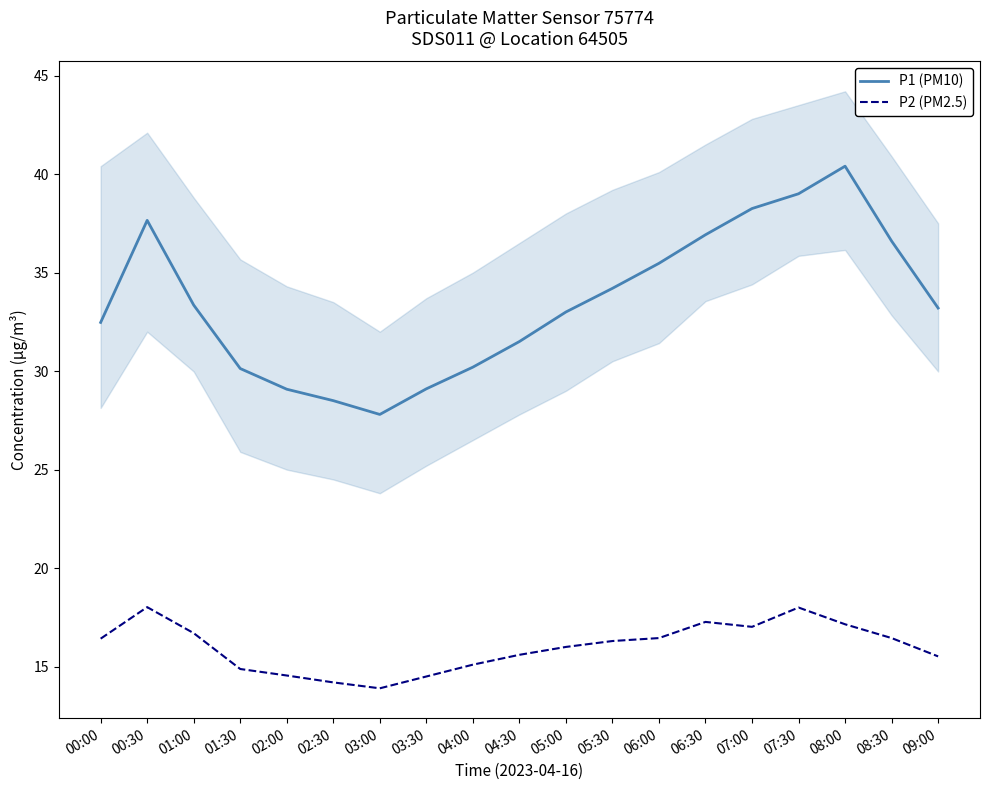

Reading right to left, what are all the values shown in this chart?

P1 (PM10): 33.2	36.6	40.4	39.0	38.2	36.9	35.5	34.2	33.0	31.5	30.2	29.1	27.8	28.5	29.1	30.1	33.4	37.6	32.5
P2 (PM2.5): 15.5	16.4	17.1	18.0	17.0	17.3	16.4	16.3	16.0	15.6	15.1	14.5	13.9	14.2	14.6	14.9	16.7	18.0	16.4